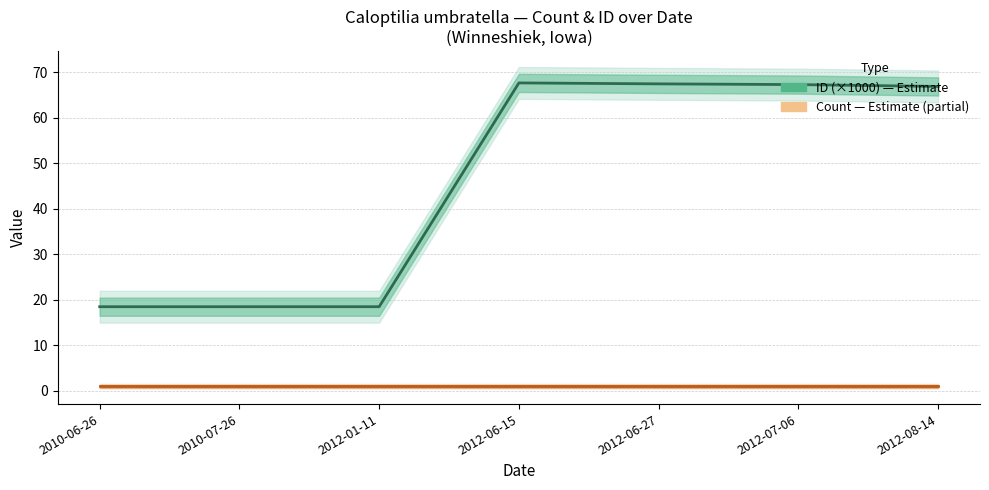

Reading left to right, what are all the values shown in this chart?

ID (×1000) — Estimate: 18.5	18.5	18.5	67.6	67.4	67.3	66.9
Count — Estimate (partial): 1.0	1.0	1.0	1.0	1.0	1.0	1.0